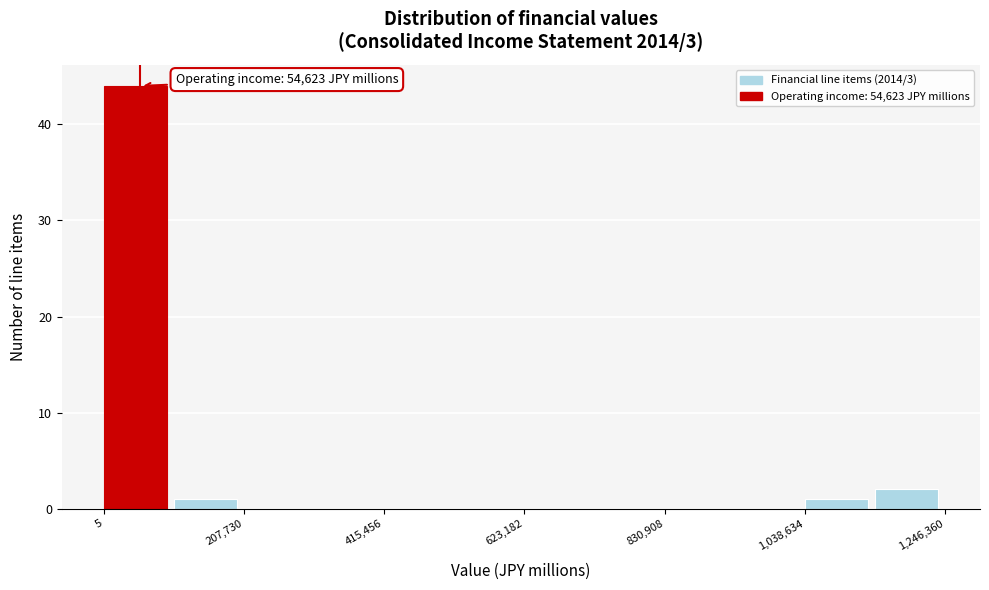

Around what value on the x-axis is the tallest bar? Give the approximate position of its centre, as read against the axis.

50000